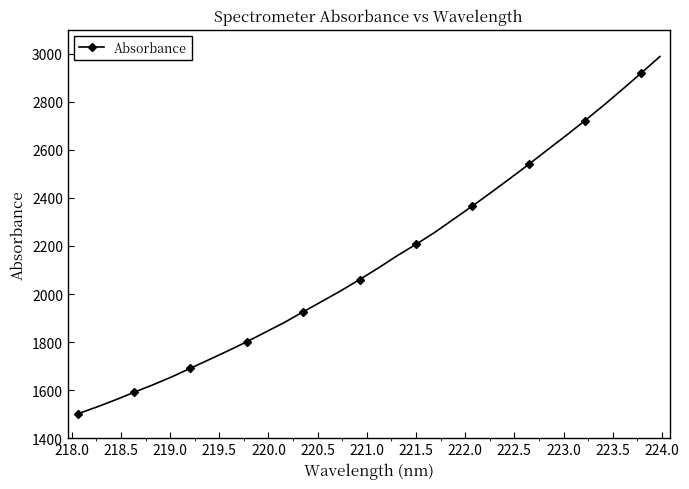

What is the average value?

2140.9